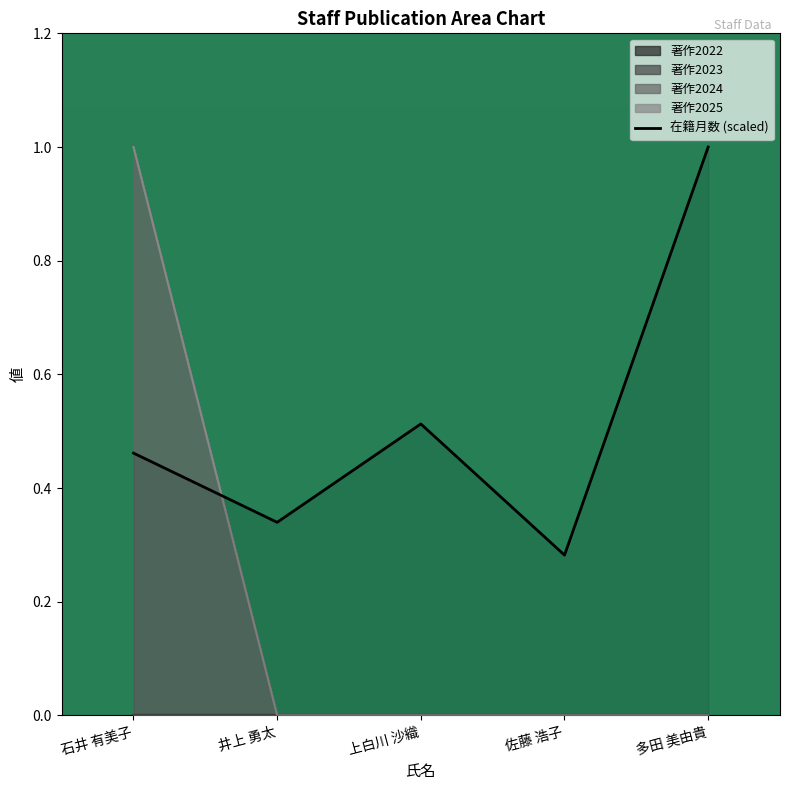

How many interior local valleys (lower than both neighbors) does the data have?

2